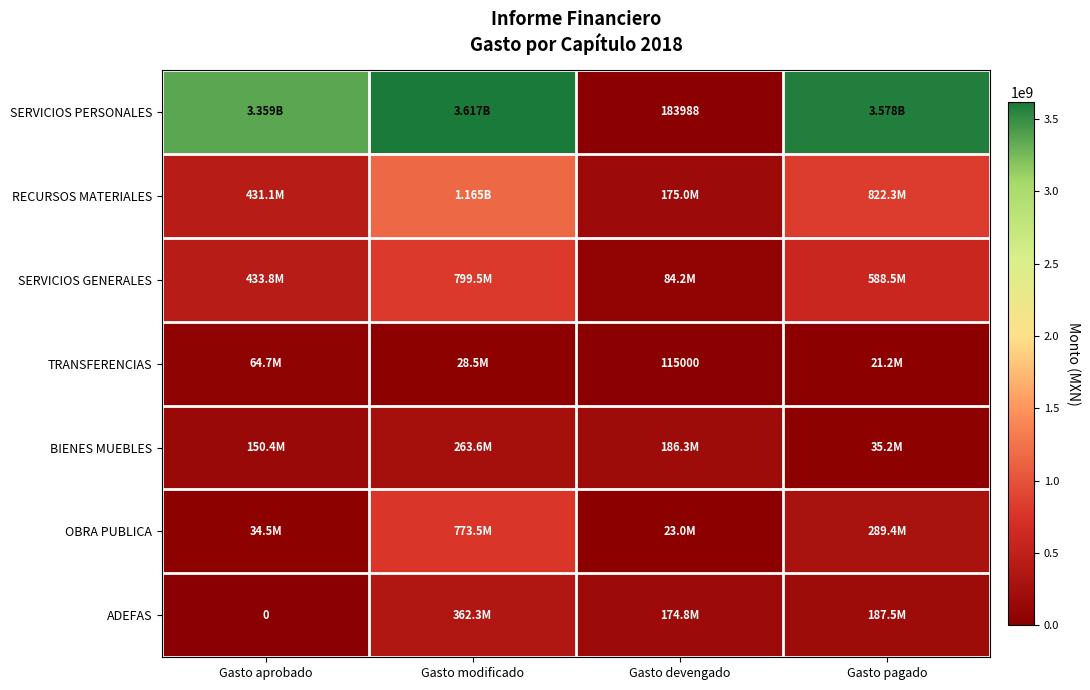

At which category is the sum across all series the highest?

Gasto modificado